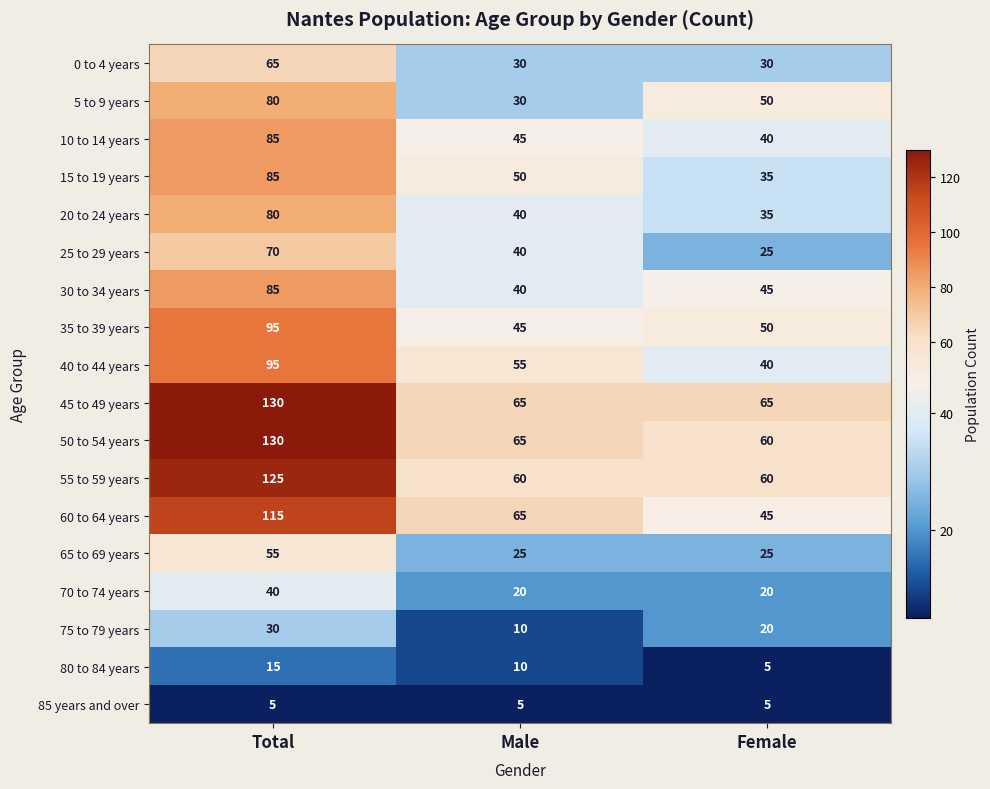

At which category is the sum across all series the highest?

Total